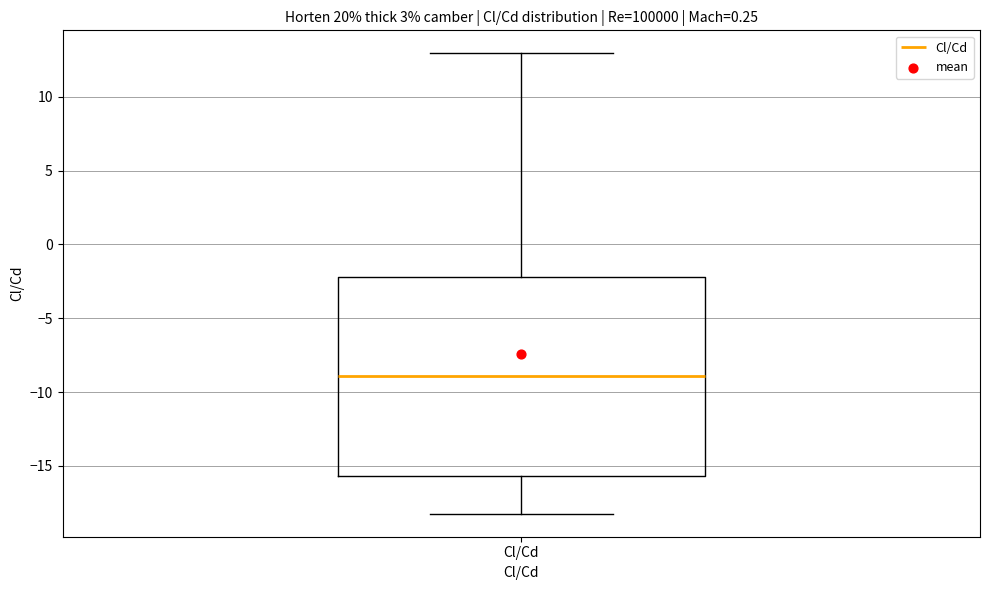

Transcribe this box plot: give where the median line is, the range the box spans, and where the two whiskers end, as read against the y-axis. The values are not printed on the chart, so give them approximately, as read against the axis.

median -9.0, box -15.5 to -2.0, whiskers -18.0 to 13.0